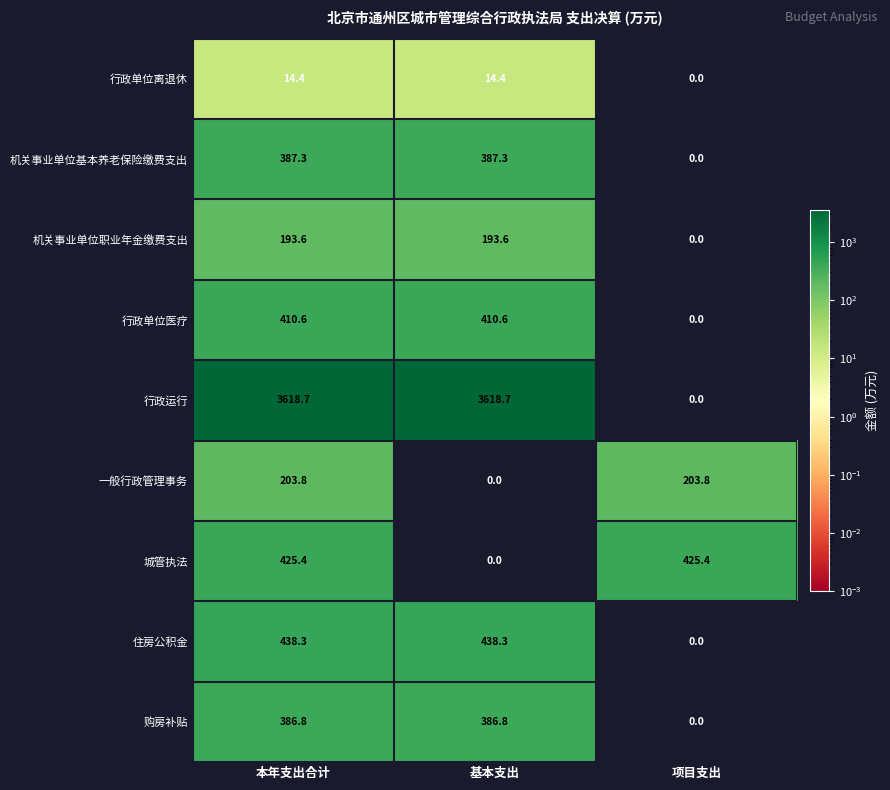

Is it true that 机关事业单位基本养老保险缴费支出 equals 224.3 at 项目支出?

False